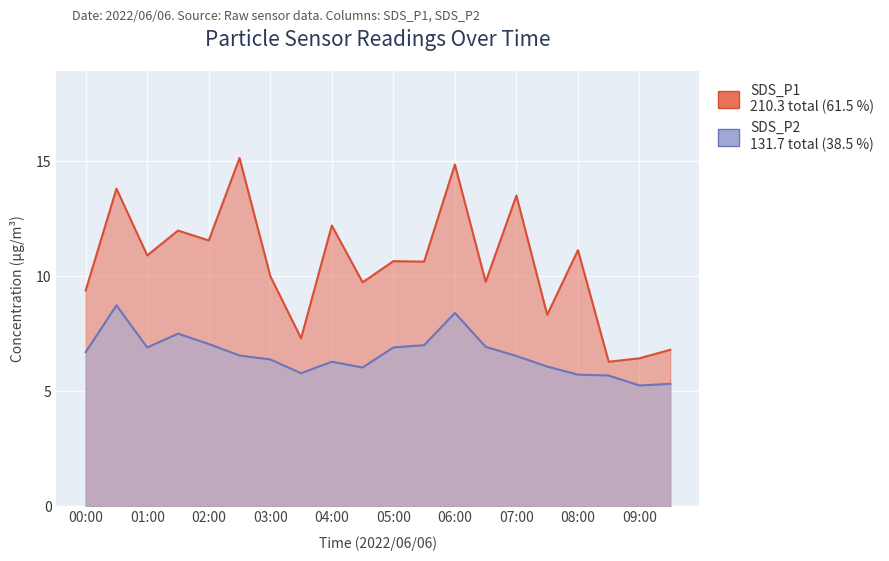

Does the chart display data point markers on the line(s)?

No